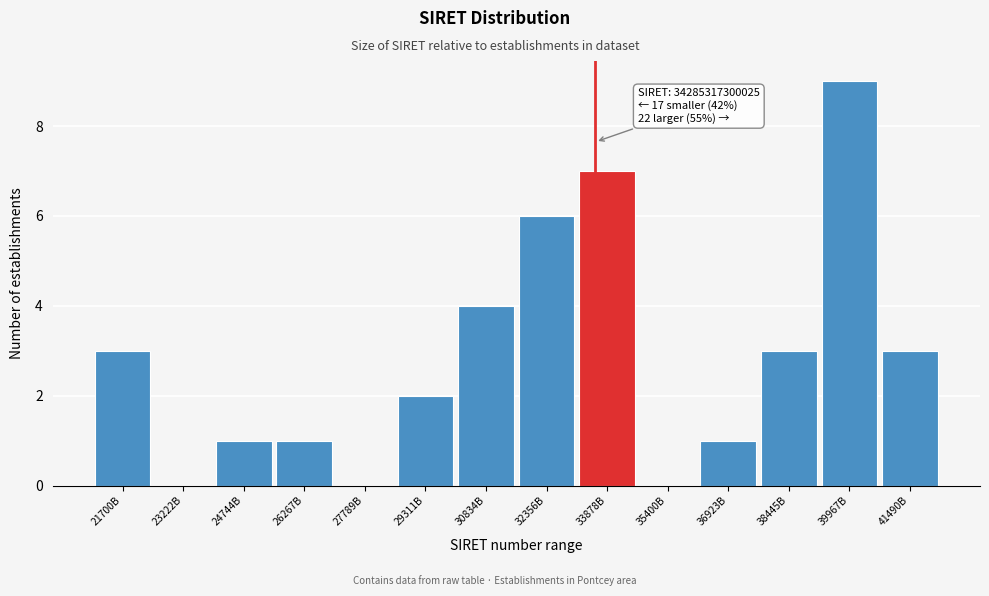

Reading right to left, extract all data points from this chart.

41490B=3	39967B=9	38445B=3	36923B=1	35400B=0	33878B=7	32356B=6	30834B=4	29311B=2	27789B=0	26267B=1	24744B=1	23222B=0	21700B=3